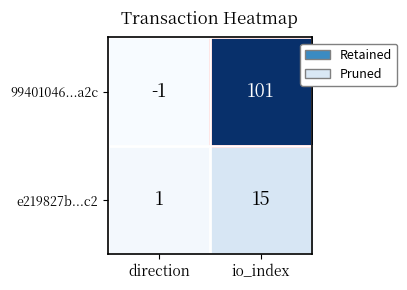

Rank the series at direction from highest to lowest value.

e219827b...c2, 99401046...a2c